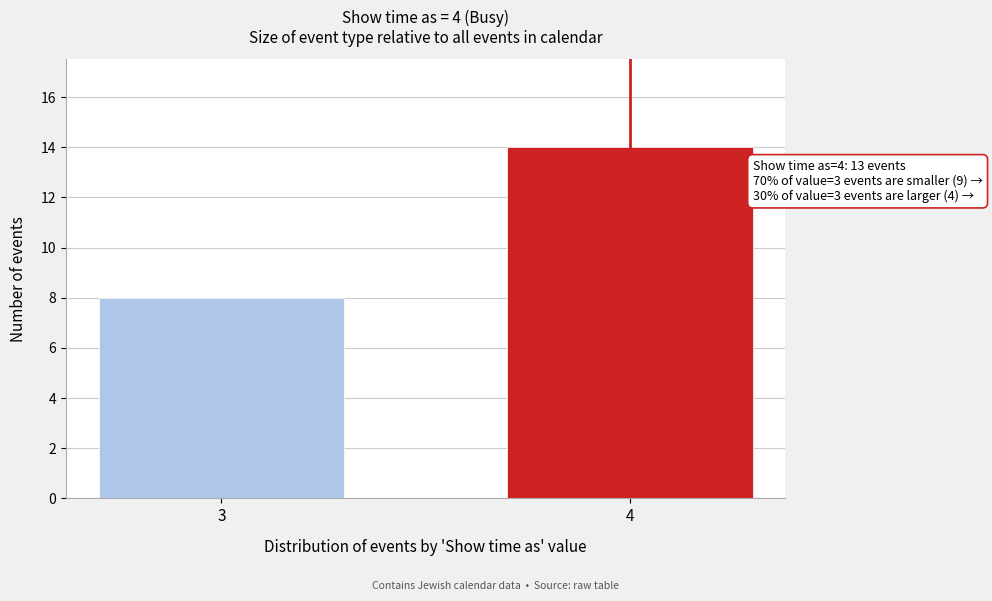

Reading left to right, extract all data points from this chart.

3=8	4=14